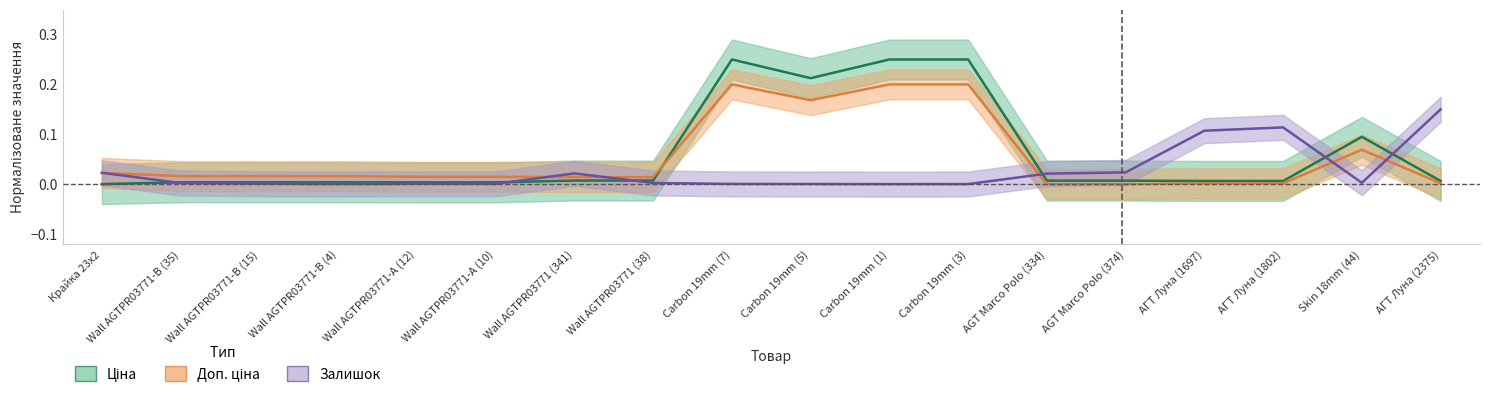

After their last crossing, which series has the higher values: Залишок or Ціна?

Залишок